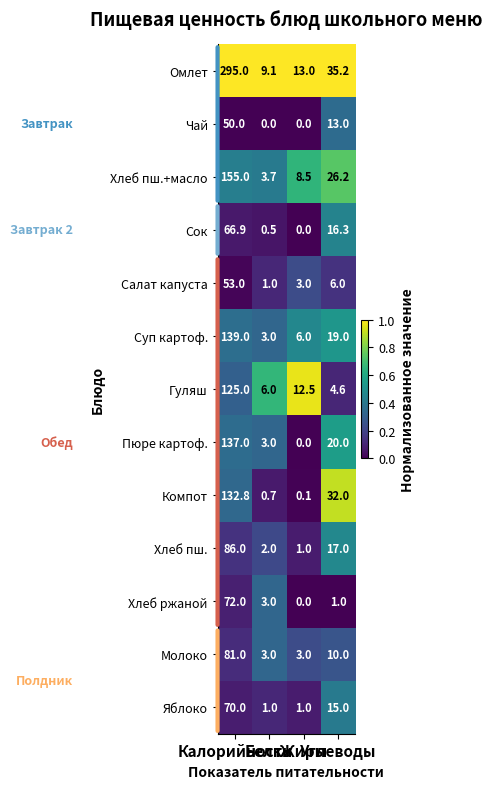

What is the sum of all Омлет values?

352.3